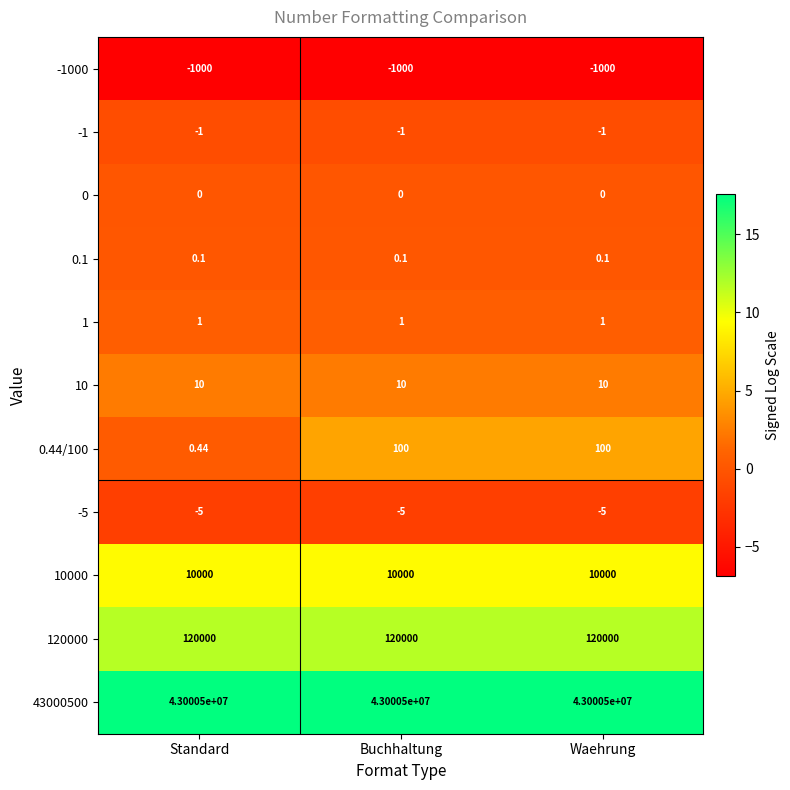

What is the maximum value shown in the chart?

43000500.0